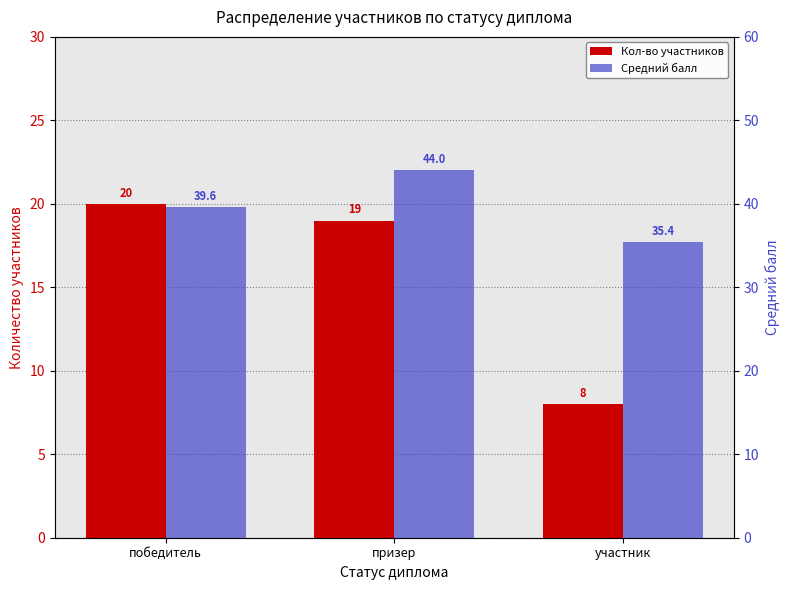

The value of Средний балл at участник is 35.4. True or false?

True